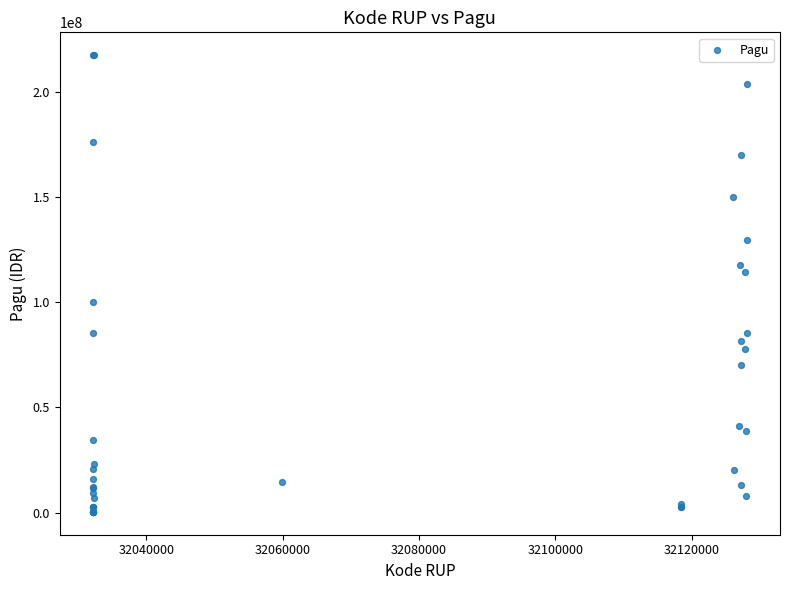

What Y value in the scatter plot is closest to 108830000?

114296000